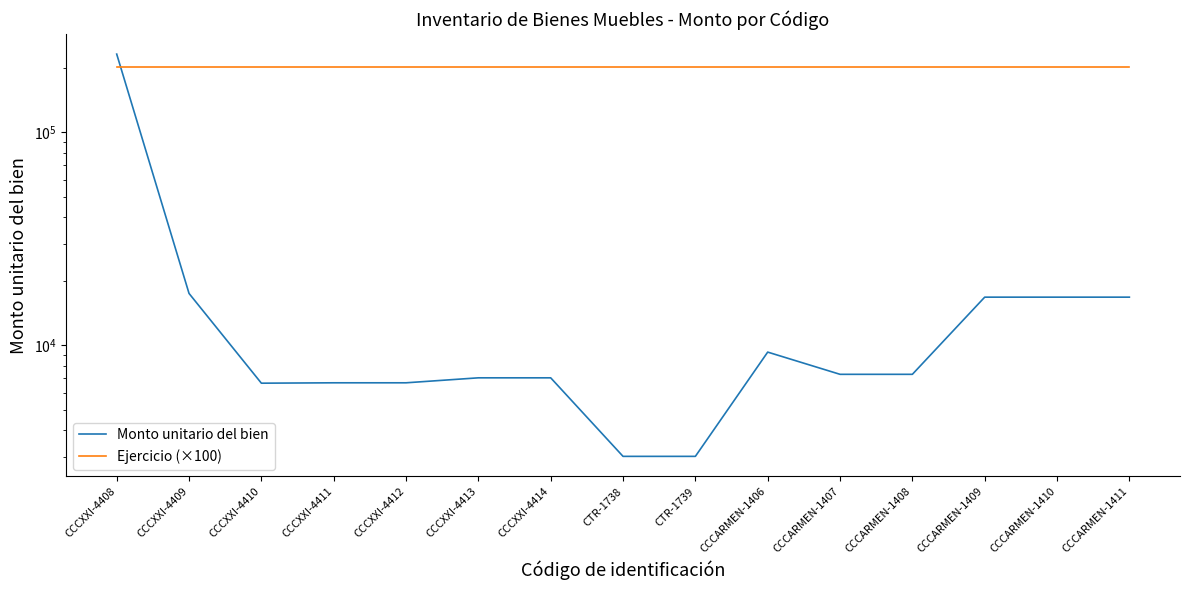

What are all the series names shown in the legend?

Monto unitario del bien, Ejercicio (×100)